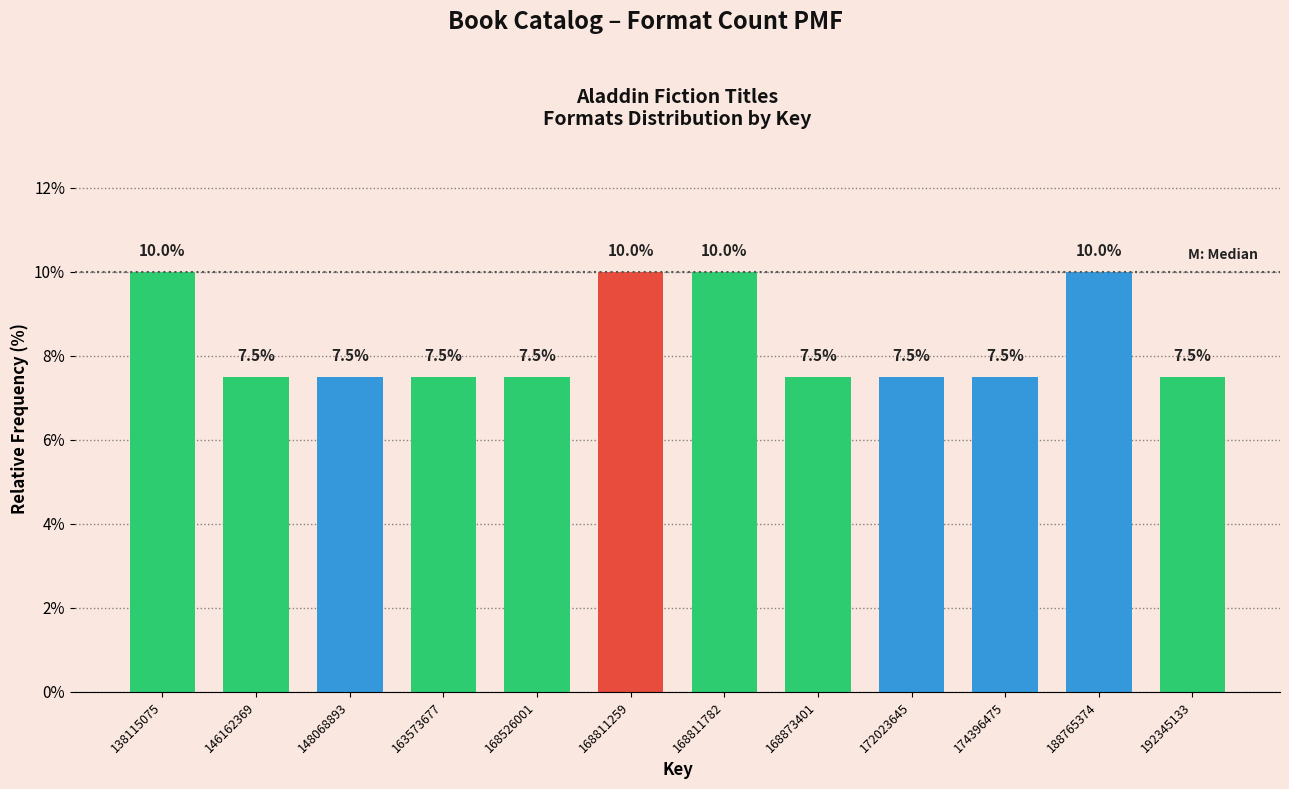

Reading left to right, extract all data points from this chart.

10.0	7.5	7.5	7.5	7.5	10.0	10.0	7.5	7.5	7.5	10.0	7.5